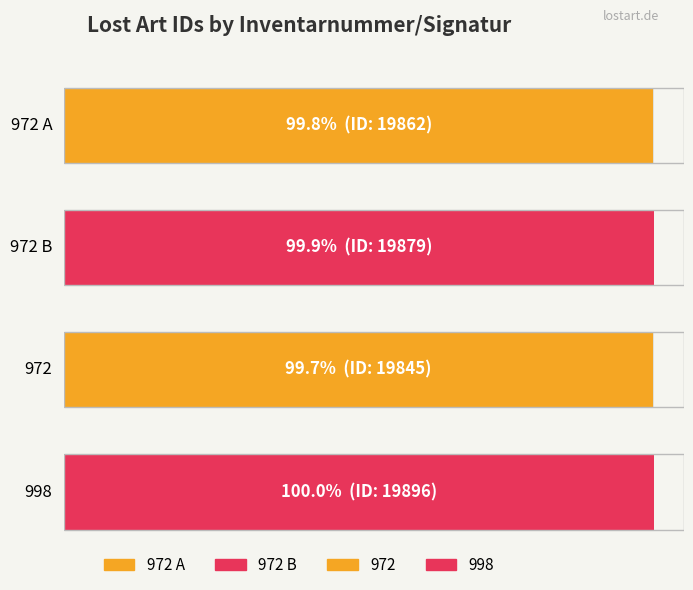

What is the sum of the values at 972 B and 972 A?

39741